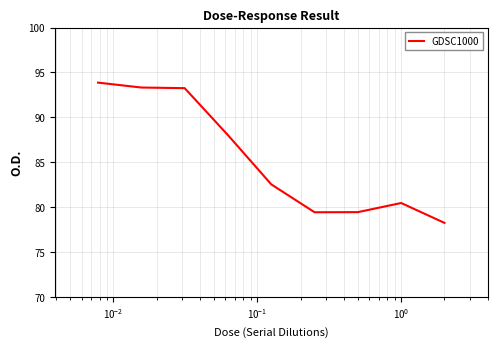

Reading right to left, list all the values displayed in this chart.

78.3	80.5	79.4	79.4	82.5	88.0	93.3	93.3	93.9